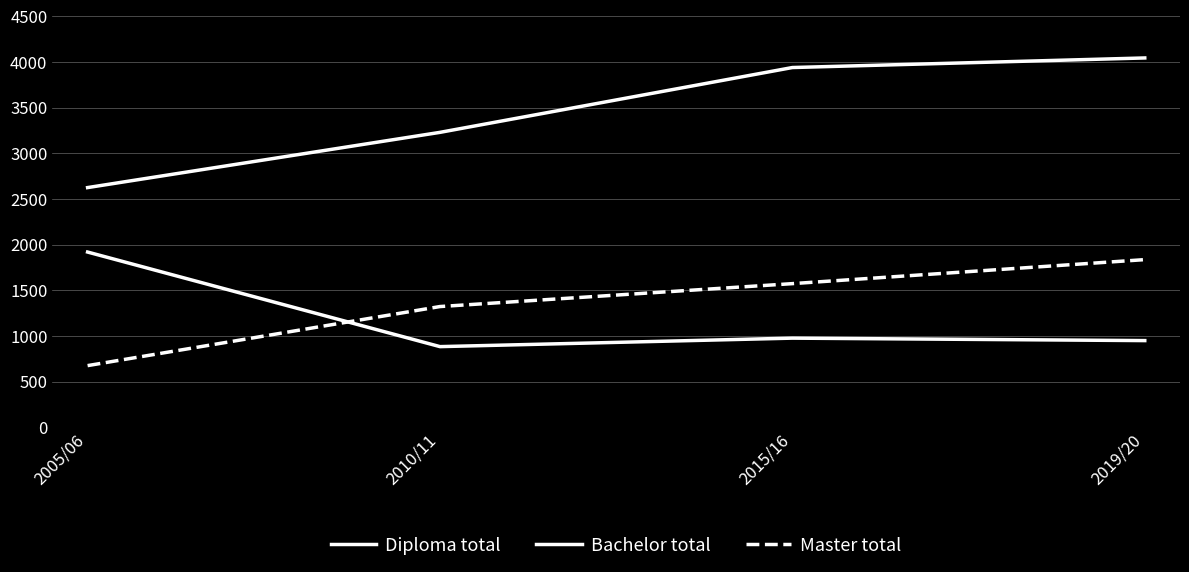

Does the chart have visible grid lines?

Yes